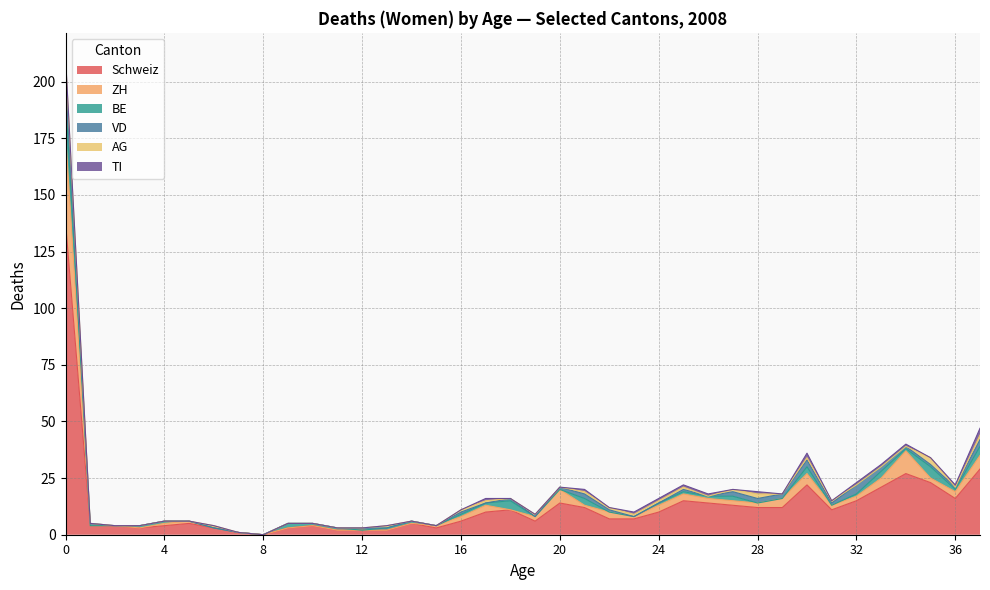

Reading left to right, what are all the values shown in this chart?

Schweiz: 138	4	4	3	4	5	3	1	0	3	4	2	2	2	5	3	6	10	11	6	14	12	7	7	10	15	14	13	12	12	22	11	15	21	27	23	16	29
ZH: 39	0	0	0	1	1	0	0	0	0	0	0	0	0	0	1	2	3	0	2	6	1	3	1	3	3	2	2	2	4	5	2	2	4	10	2	3	6
BE: 16	0	0	1	1	0	0	0	0	2	1	1	0	1	1	0	1	1	4	0	0	3	0	0	1	1	1	2	0	0	3	0	1	3	1	5	1	4
VD: 9	1	0	0	0	0	0	0	0	0	0	0	1	0	0	0	1	0	1	0	1	2	1	0	0	1	0	2	2	2	3	1	4	2	1	1	1	3
AG: 8	0	0	0	0	0	1	0	0	0	0	0	0	1	0	0	1	1	0	1	0	1	1	1	1	1	0	1	2	0	1	1	0	0	0	3	0	2
TI: 1	0	0	0	0	0	0	0	0	0	0	0	0	0	0	0	0	1	0	0	0	1	0	1	1	1	1	0	1	0	2	0	1	1	1	0	1	3